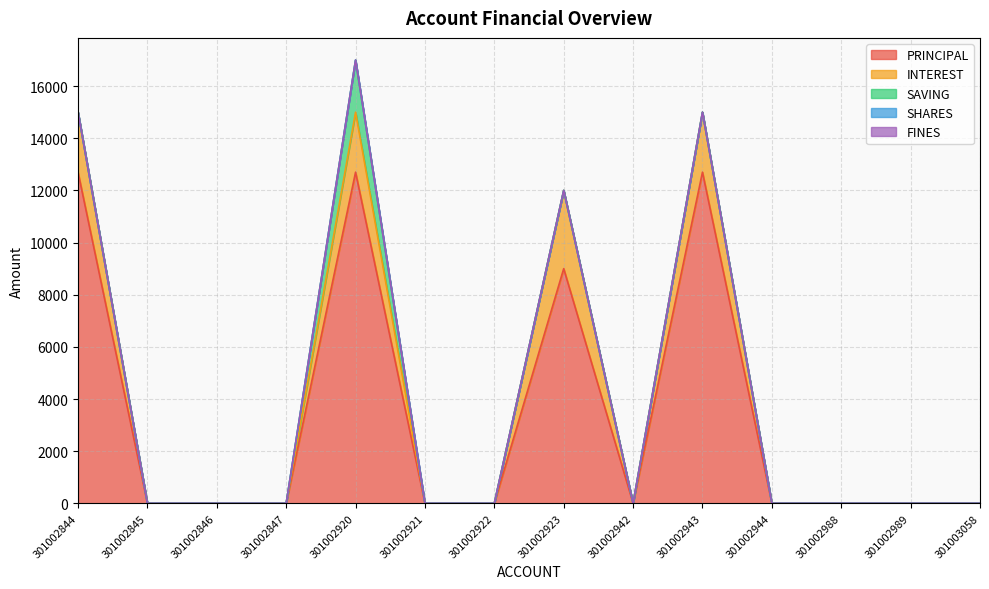

At which label does INTEREST reach its minimum?

301002845